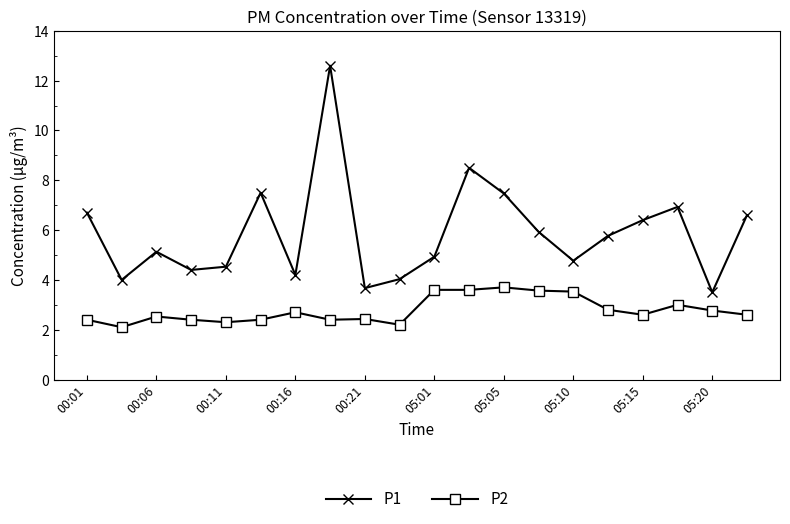

Rank the series by their maximum value, from highest to lowest.

P1, P2